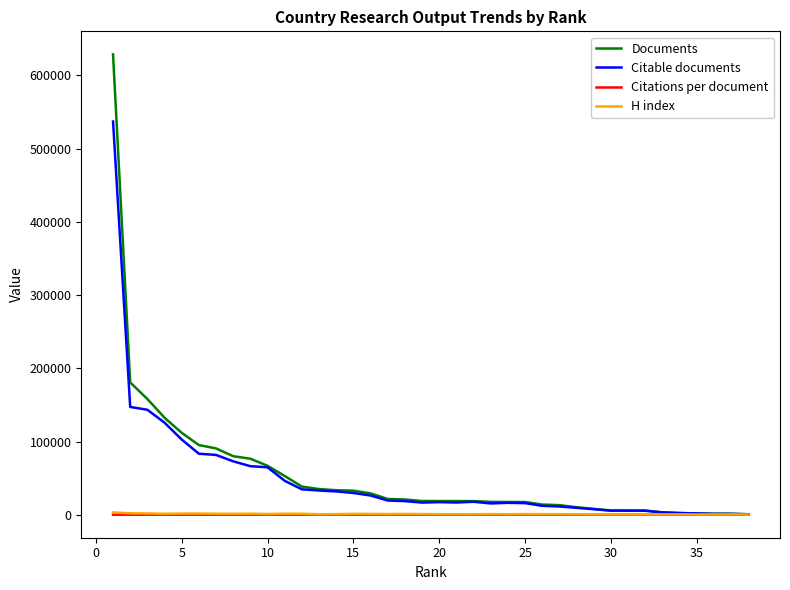

Which series has the widest spread of values?

Documents